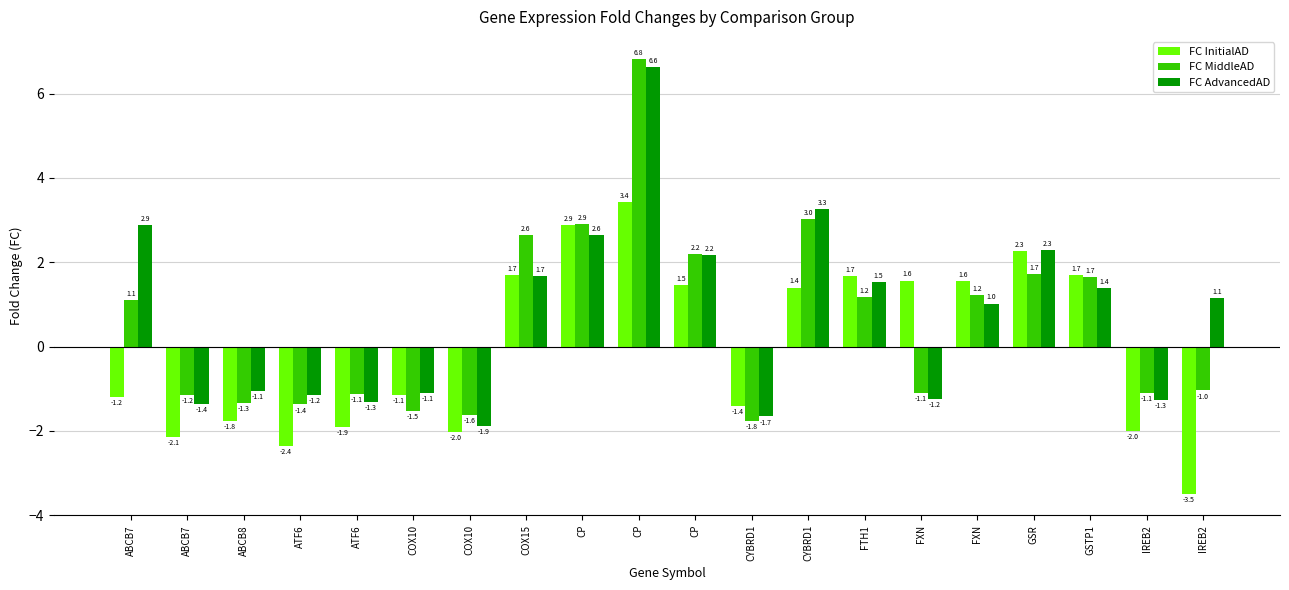

Reading left to right, transcribe all the data shown in this chart.

FC InitialAD: ABCB7=-1.2	ABCB7=-2.1	ABCB8=-1.8	ATF6=-2.4	ATF6=-1.9	COX10=-1.1	COX10=-2.0	COX15=1.7	CP=2.9	CP=3.4	CP=1.5	CYBRD1=-1.4	CYBRD1=1.4	FTH1=1.7	FXN=1.6	FXN=1.6	GSR=2.3	GSTP1=1.7	IREB2=-2.0	IREB2=-3.5
FC MiddleAD: ABCB7=1.1	ABCB7=-1.2	ABCB8=-1.3	ATF6=-1.4	ATF6=-1.1	COX10=-1.5	COX10=-1.6	COX15=2.6	CP=2.9	CP=6.8	CP=2.2	CYBRD1=-1.8	CYBRD1=3.0	FTH1=1.2	FXN=-1.1	FXN=1.2	GSR=1.7	GSTP1=1.7	IREB2=-1.1	IREB2=-1.0
FC AdvancedAD: ABCB7=2.9	ABCB7=-1.4	ABCB8=-1.1	ATF6=-1.2	ATF6=-1.3	COX10=-1.1	COX10=-1.9	COX15=1.7	CP=2.6	CP=6.6	CP=2.2	CYBRD1=-1.7	CYBRD1=3.3	FTH1=1.5	FXN=-1.2	FXN=1.0	GSR=2.3	GSTP1=1.4	IREB2=-1.3	IREB2=1.1